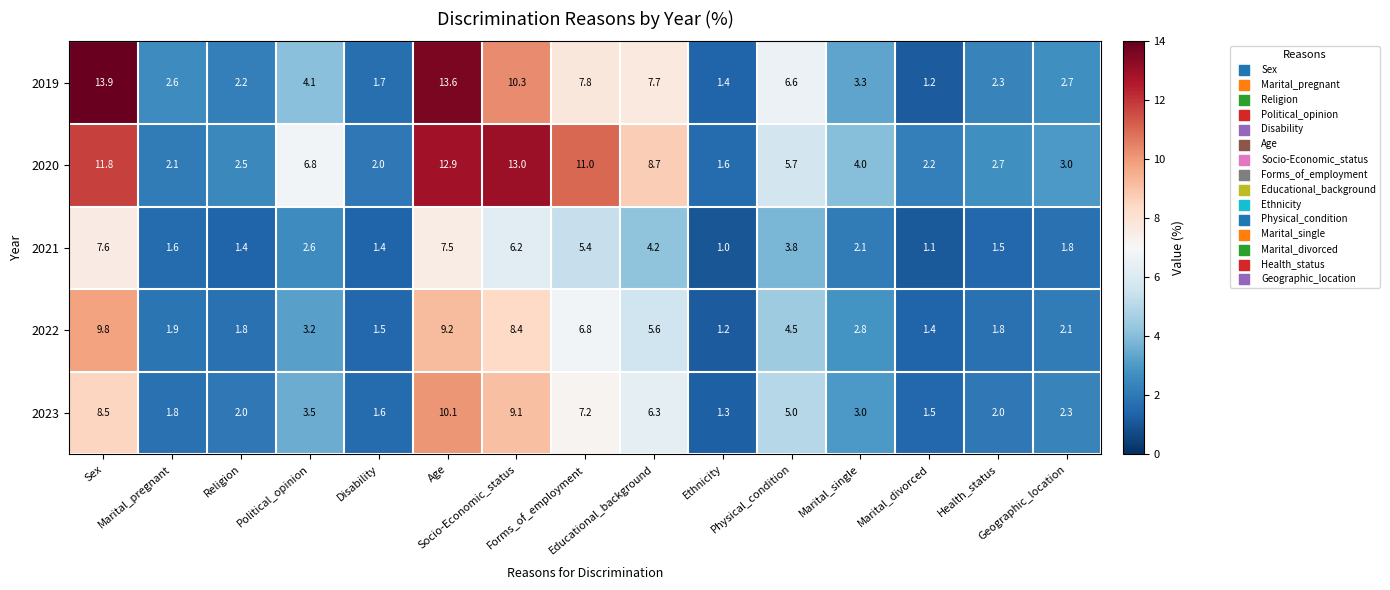

At which category is the sum across all series the highest?

Age